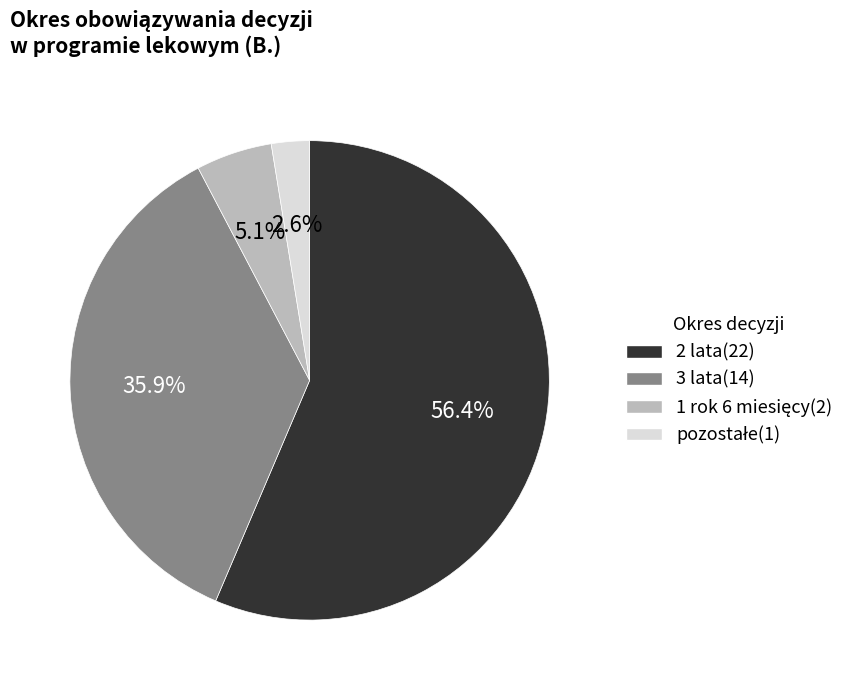

Is there any slice that represents more than half of the pie?

Yes